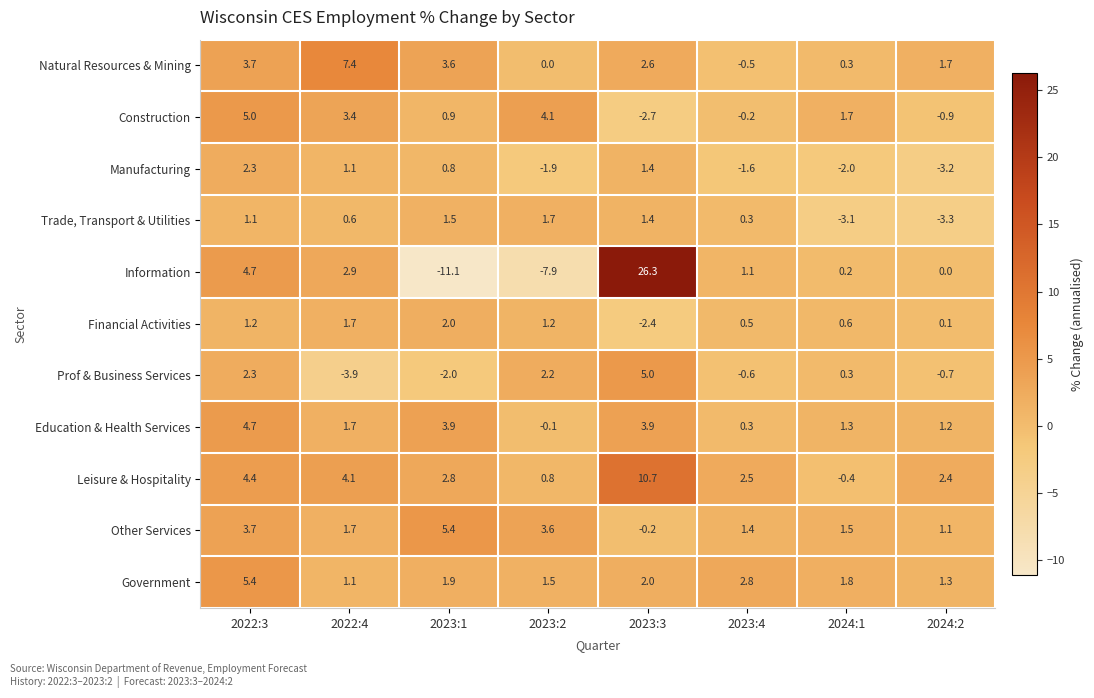

The Leisure & Hospitality series shows 1.5 at 2023:4. True or false?

False